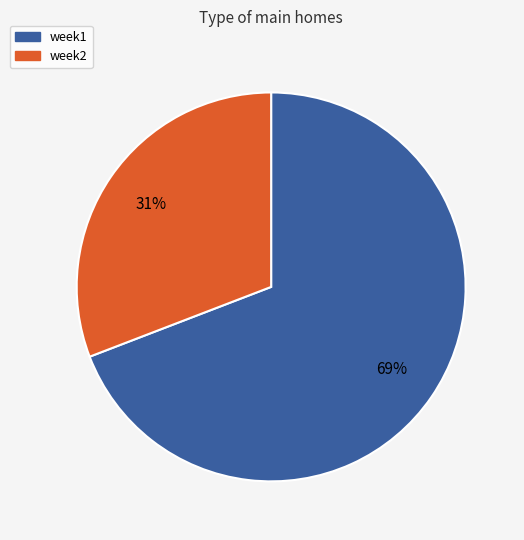

How many slices are in this pie chart?

2